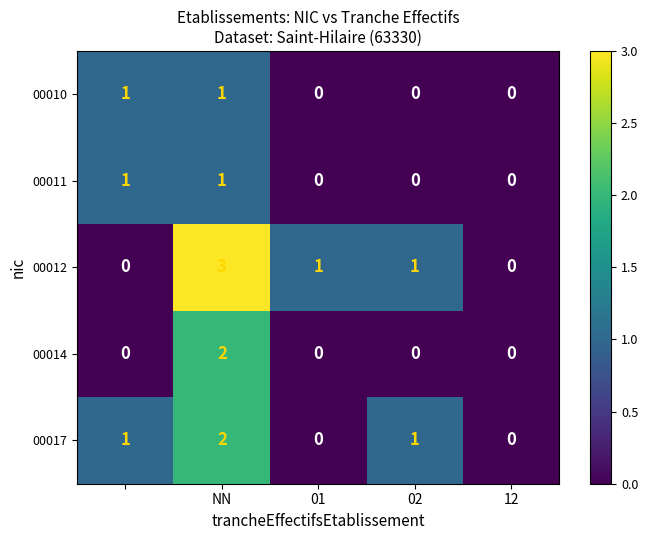

How many values in the 00011 series exceed 0?

2